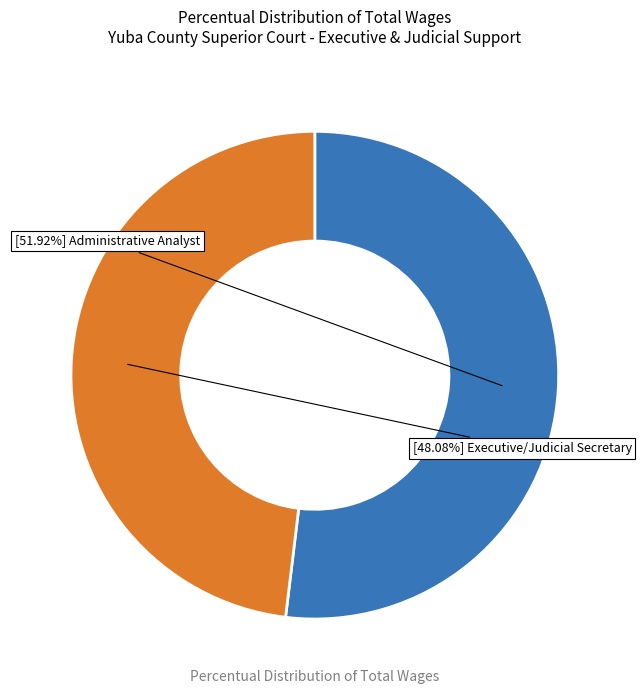

Is there any slice that represents more than half of the pie?

Yes